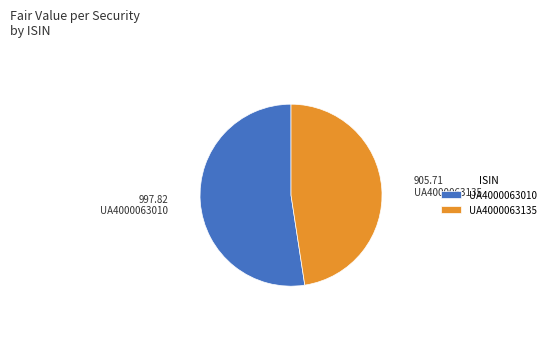

True or false: UA4000063135 accounts for 36% of the total.

False